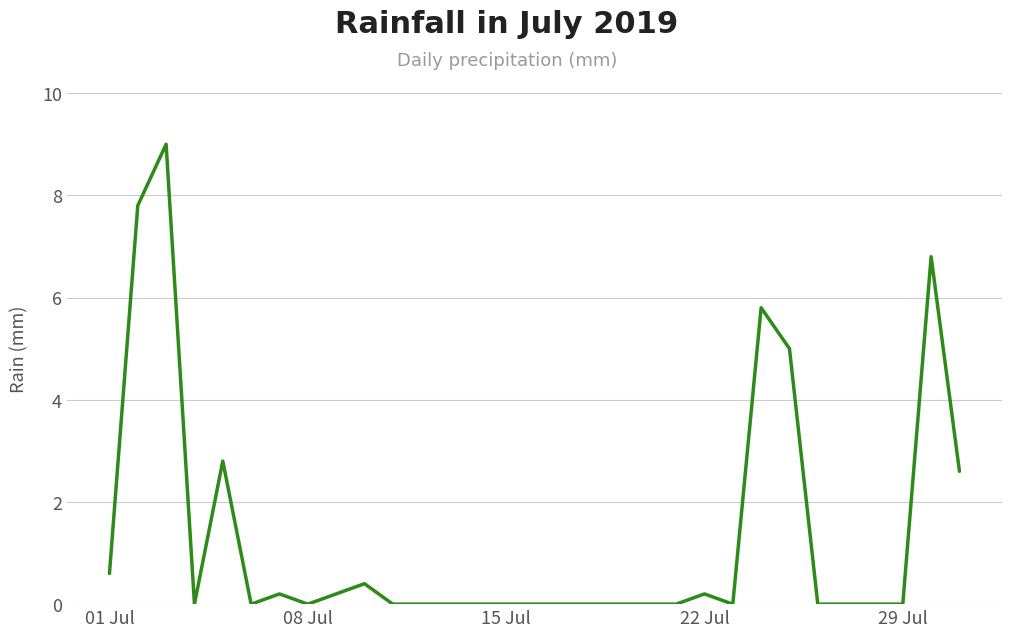

What is the difference between the maximum and minimum values?

9.0